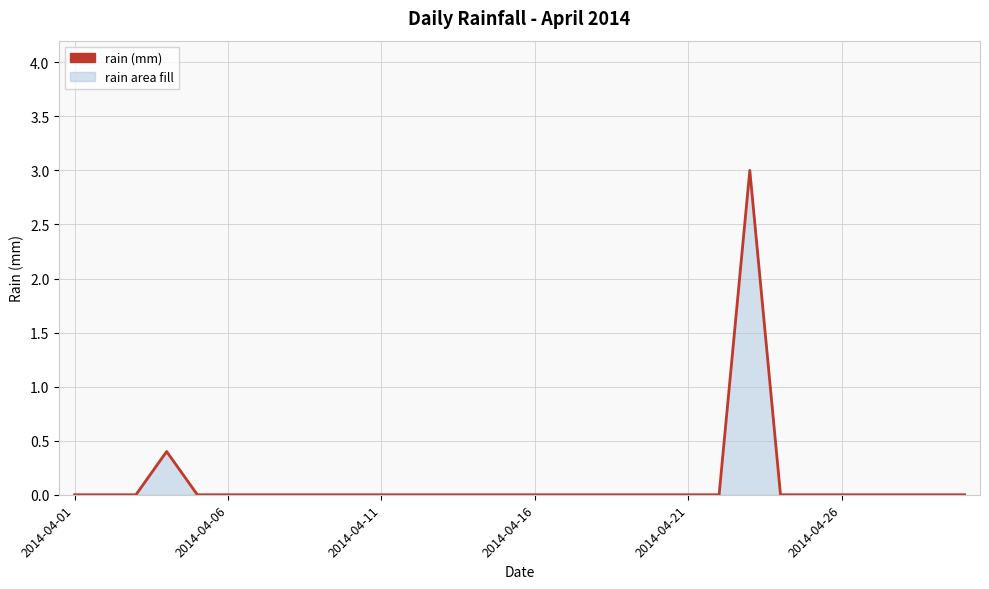

What is the difference between the maximum and minimum values?

3.0